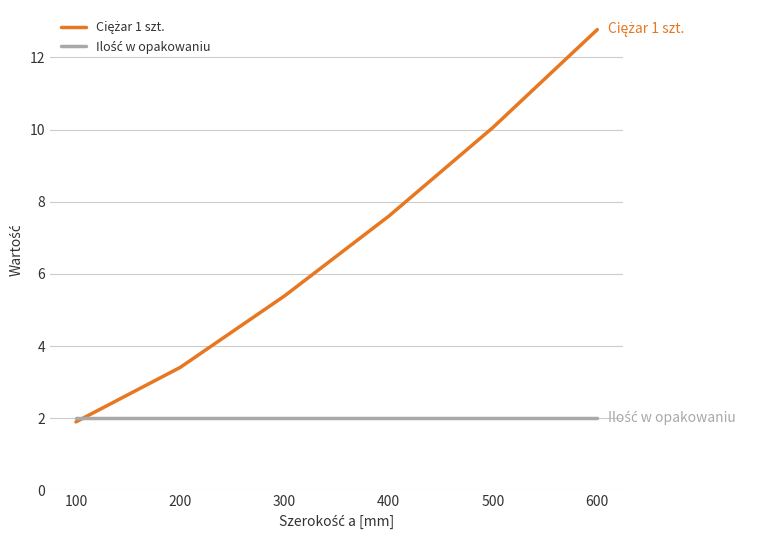

What is the difference between the highest and lowest values at 200?

1.4